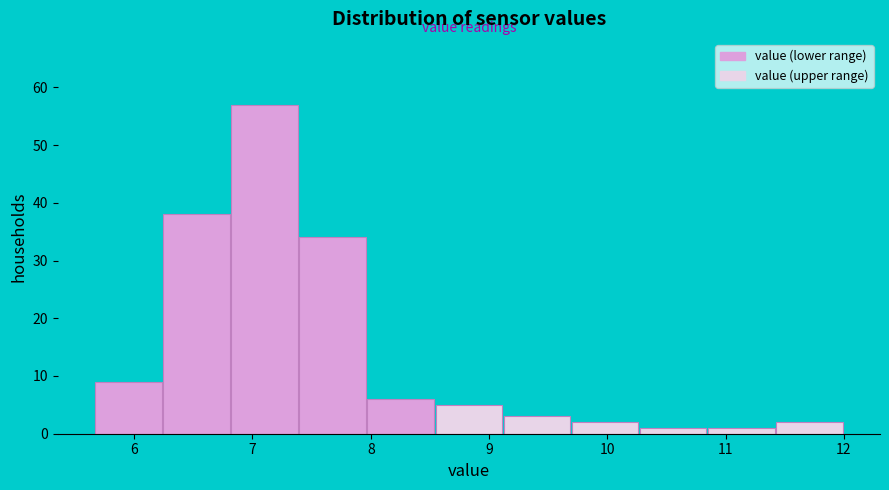

Reading left to right, transcribe this chart: for each bar, give the range it covers on the x-axis and its height. Neither the bar edges nor the heights are printed on the chart, so give them approximately, as read against the axes.

5.7 to 6.2: 9
6.2 to 6.8: 38
6.8 to 7.4: 57
7.4 to 8.0: 34
8.0 to 8.5: 6
8.5 to 9.1: 5
9.1 to 9.7: 3
9.7 to 10.3: 2
10.3 to 10.8: 1
10.8 to 11.4: 1
11.4 to 12.0: 2